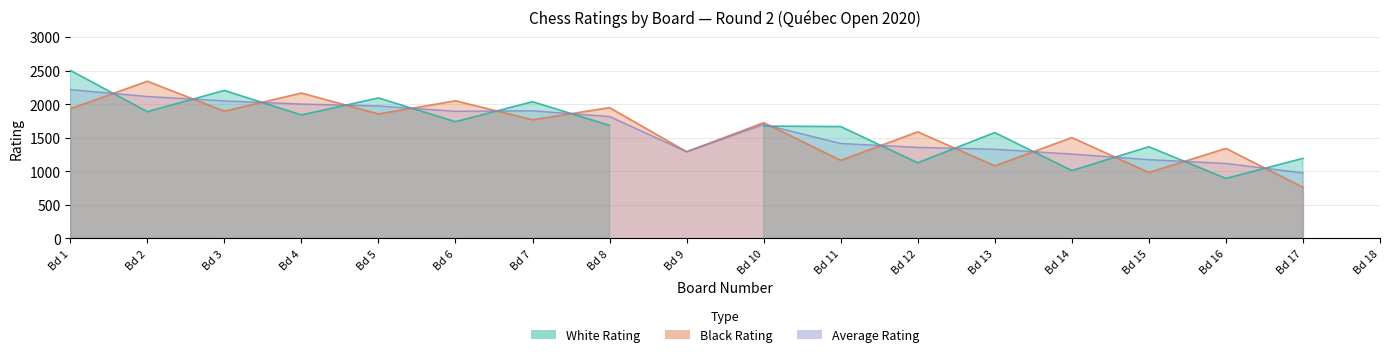

At how many categories does at least one series exceed 2265?

2